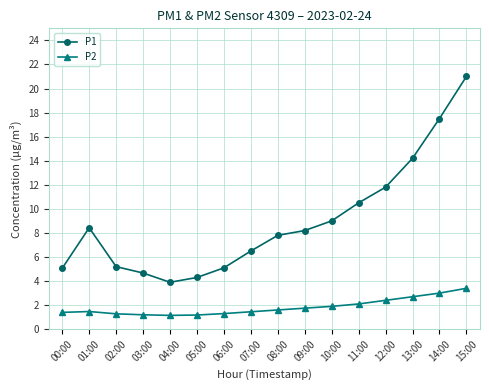

True or false: P2 has more than 0 interior local peaks.

True